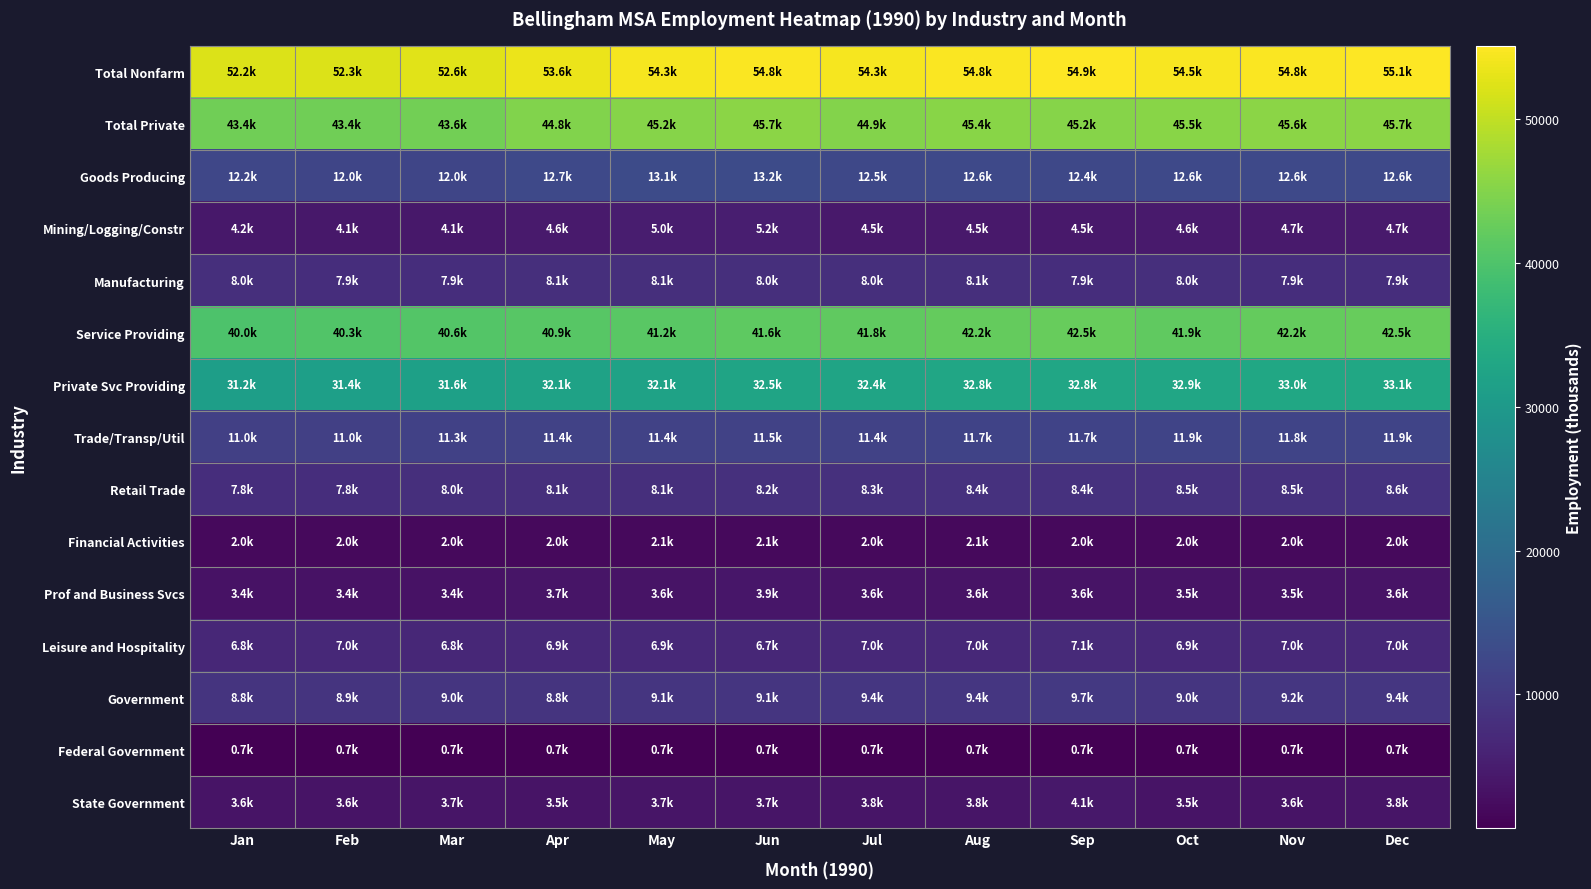

At which category is the sum across all series the highest?

Dec